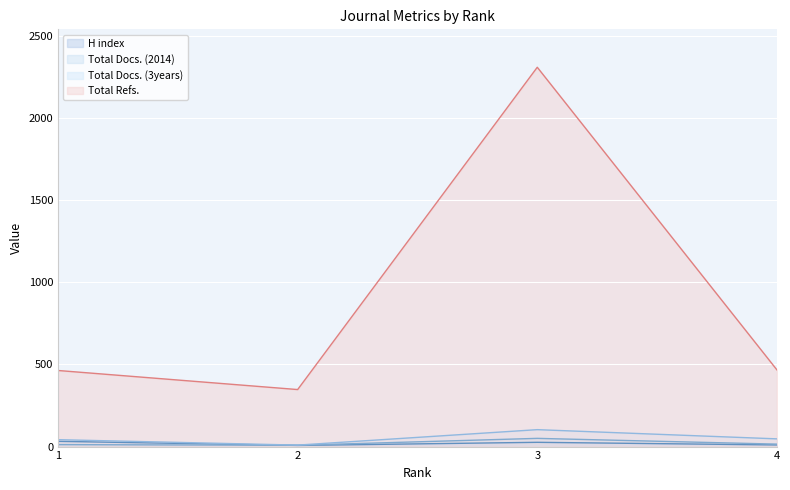

At which label does Total Refs. first exceed 467?

3